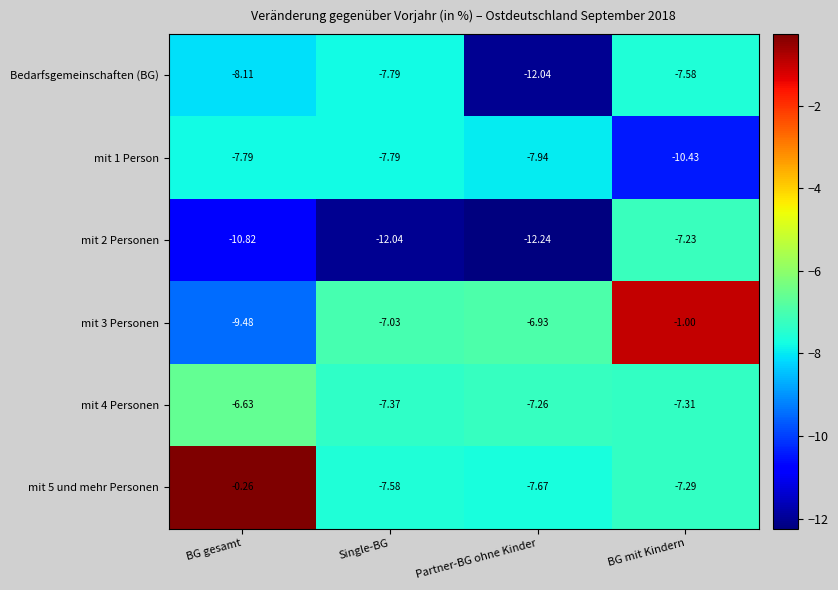

Which series changed the most between Single-BG and Partner-BG ohne Kinder?

Bedarfsgemeinschaften (BG)